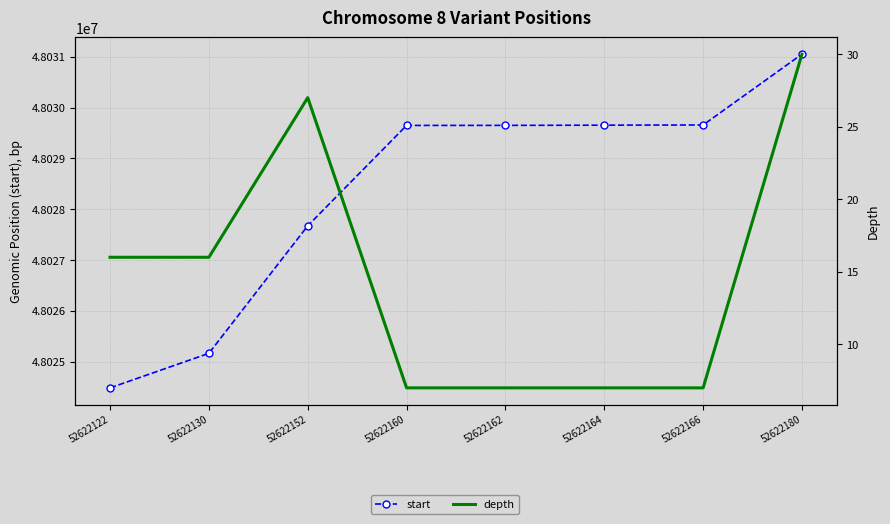

At which label does start first exceed 48029650?

52622164